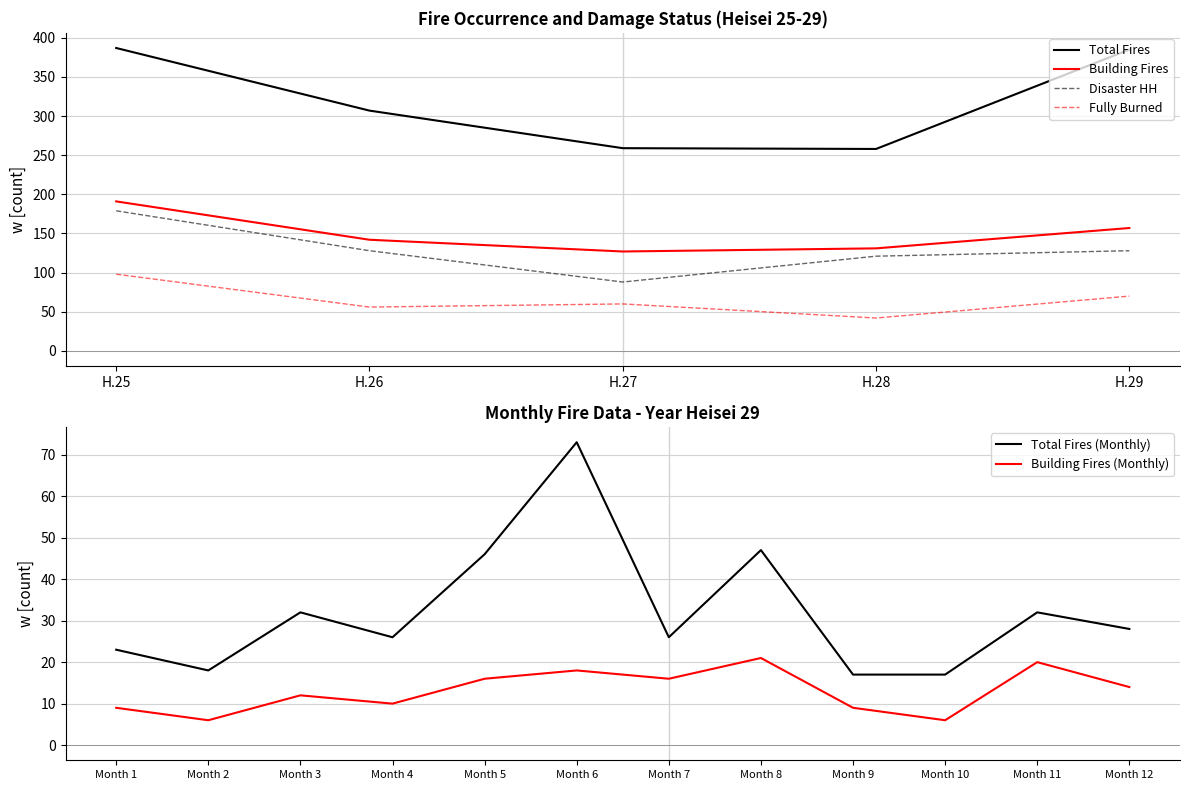

True or false: Disaster Households has more than 2 interior local peaks.

False